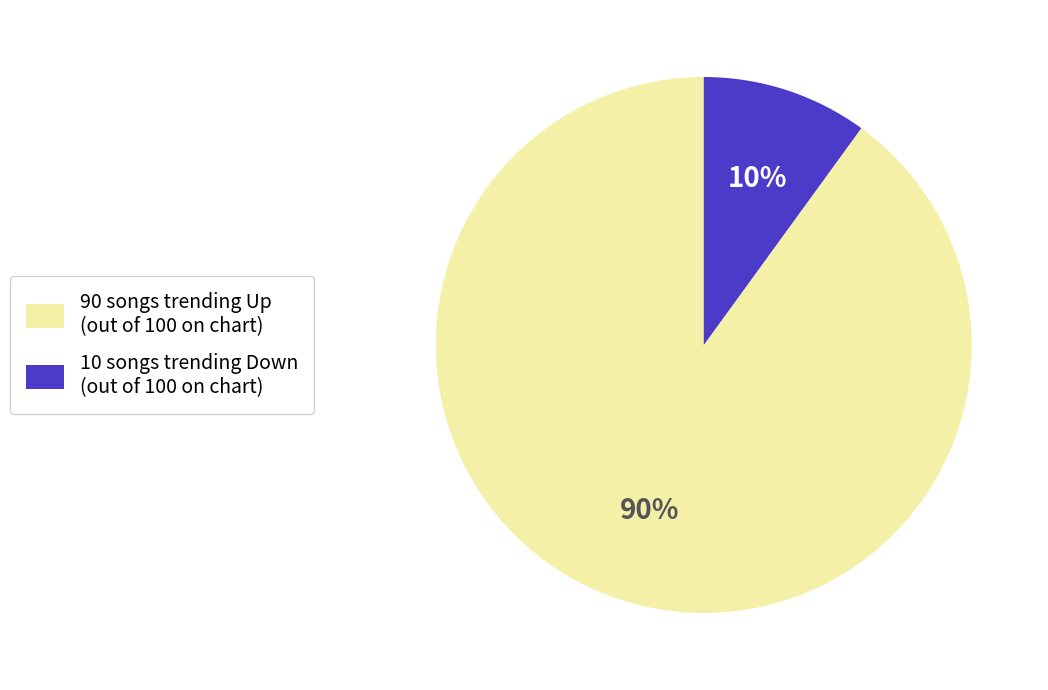

Does any single category account for the majority?

Yes